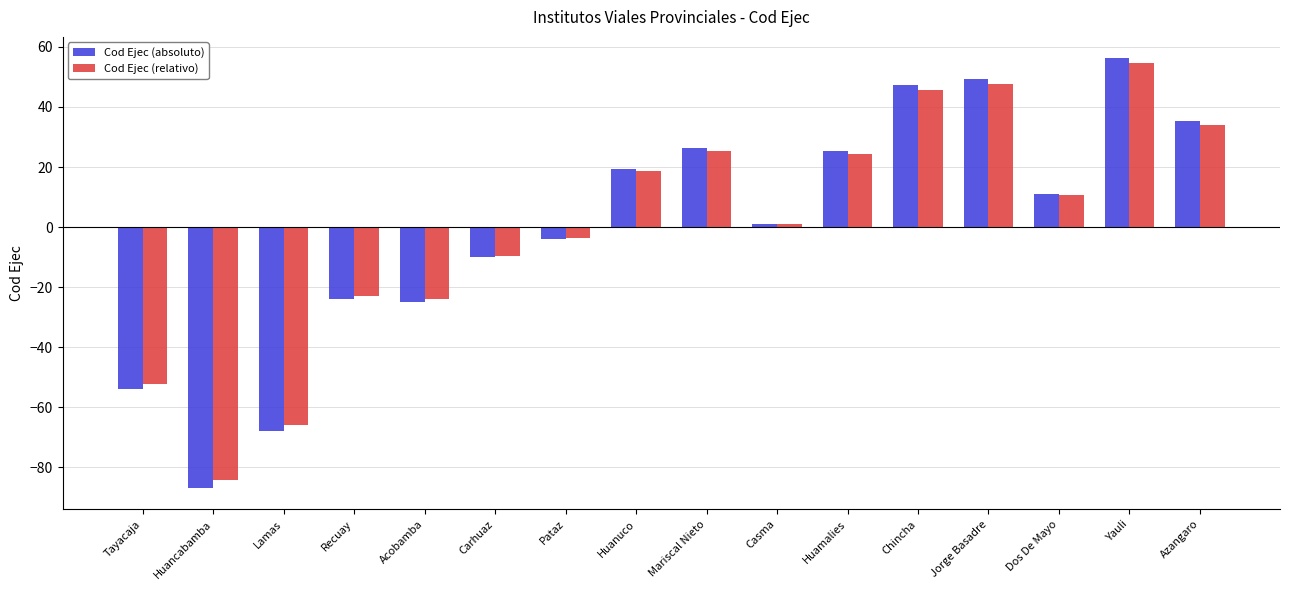

How many values in the Cod Ejec (relativo) series are below 10?

8